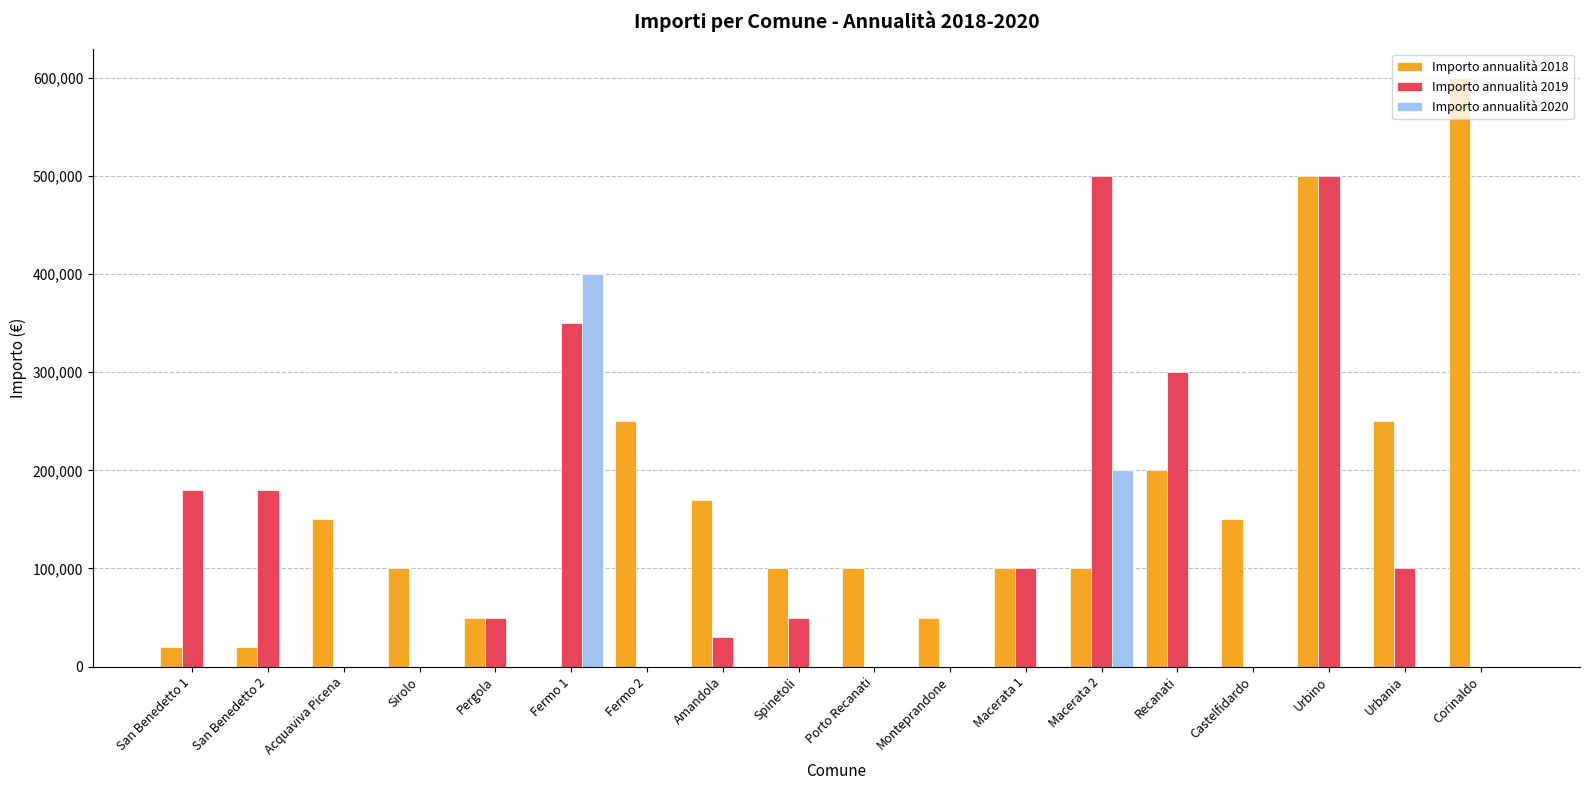

The Importo annualità 2018 series shows 65406 at Porto Recanati. True or false?

False